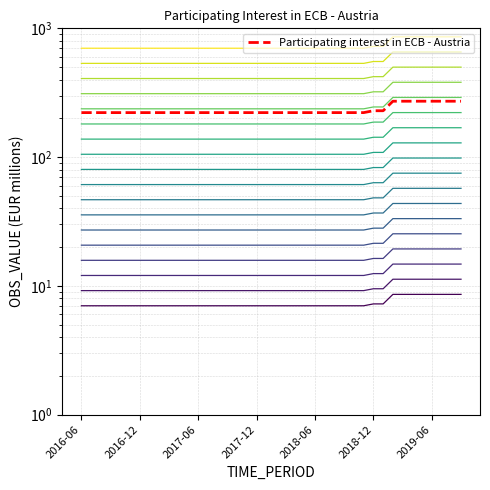

What is the value of the 38th point from the left?

271.7